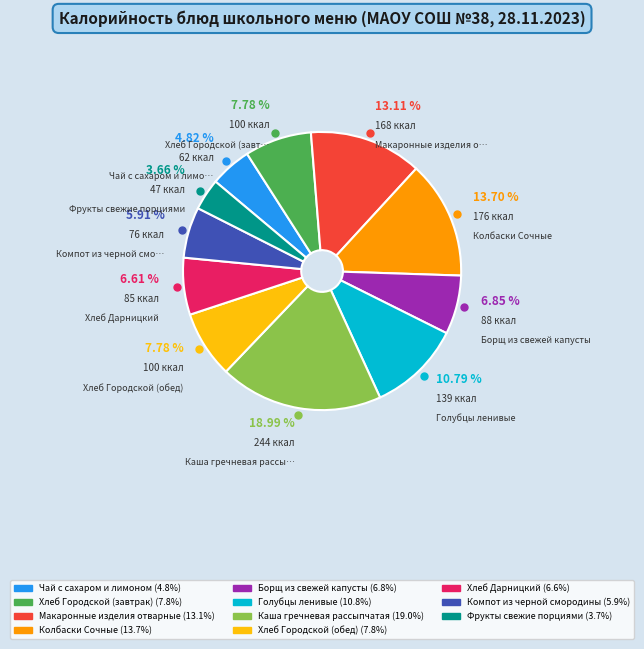

Which slice is the largest?

Каша гречневая рассыпчатая